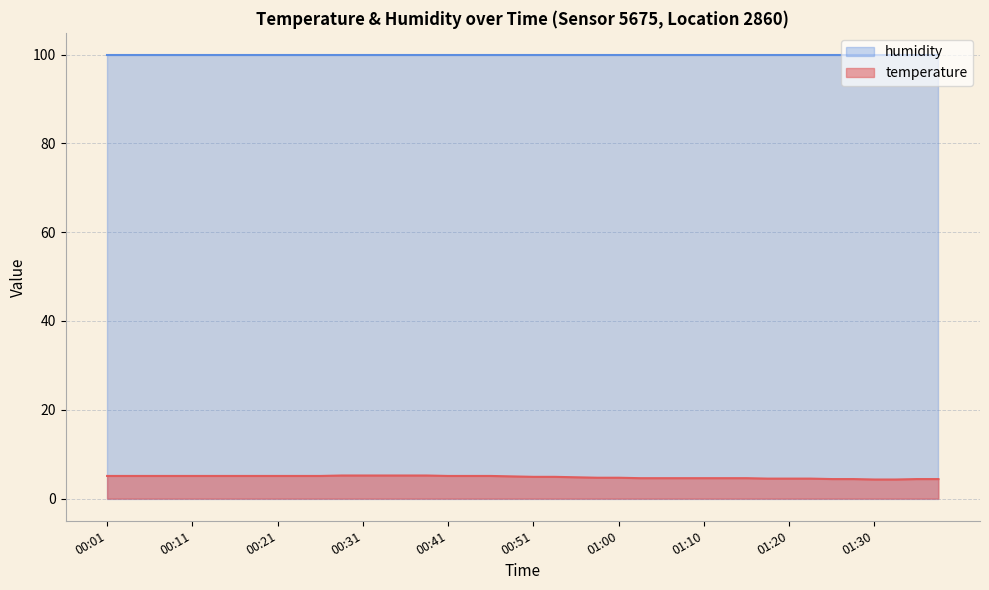

What is the label of the 1st point from the right?

01:37